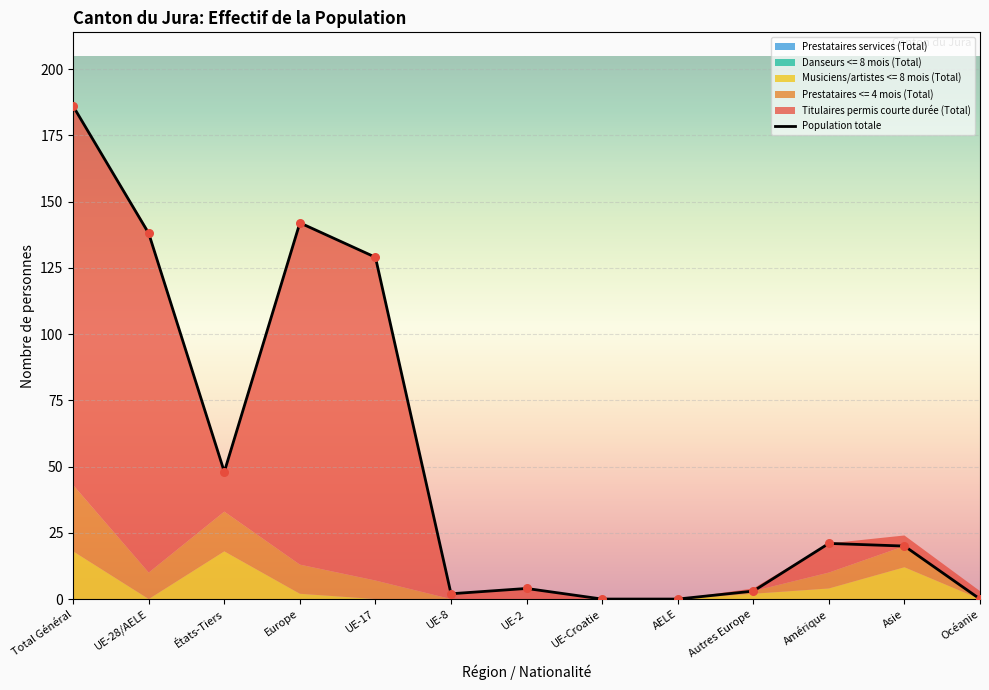

Which series reaches the minimum Y coordinate?

Titulaires permis courte durée (Total)